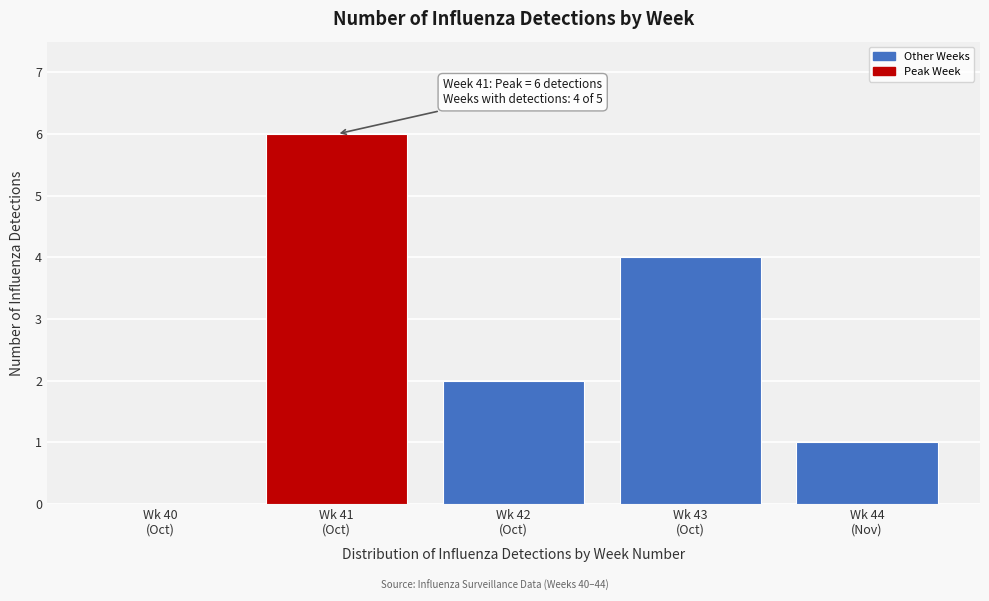

What is the maximum value shown in the chart?

6